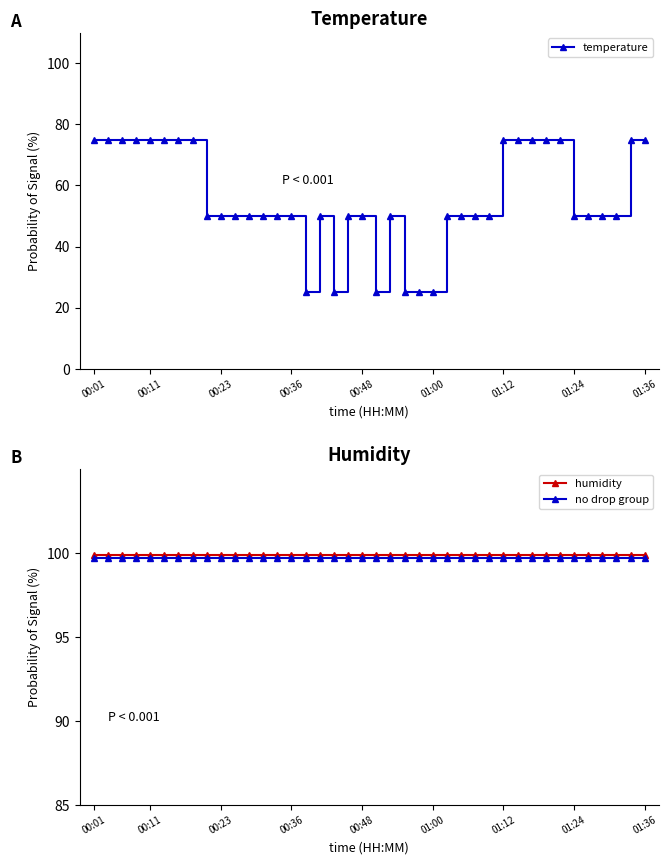

What is the minimum value for no drop group?

99.7